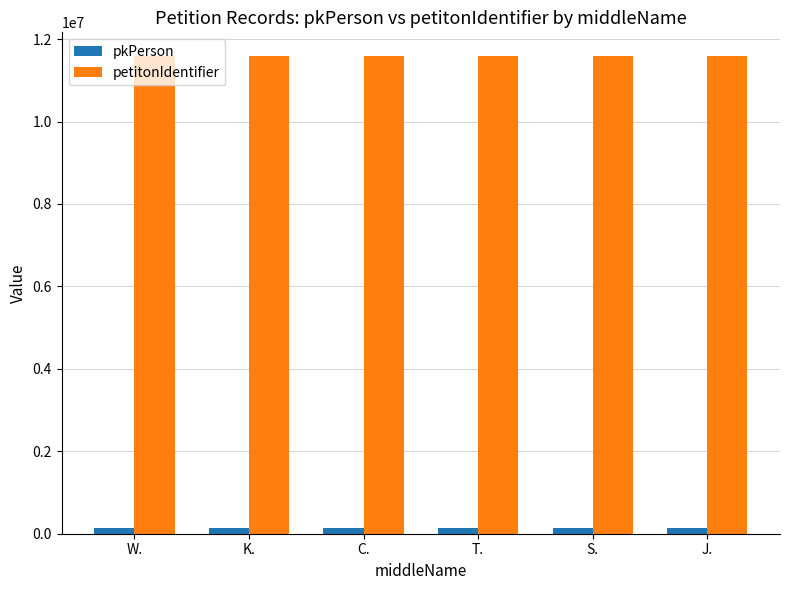

What is the maximum value shown in the chart?

11584002